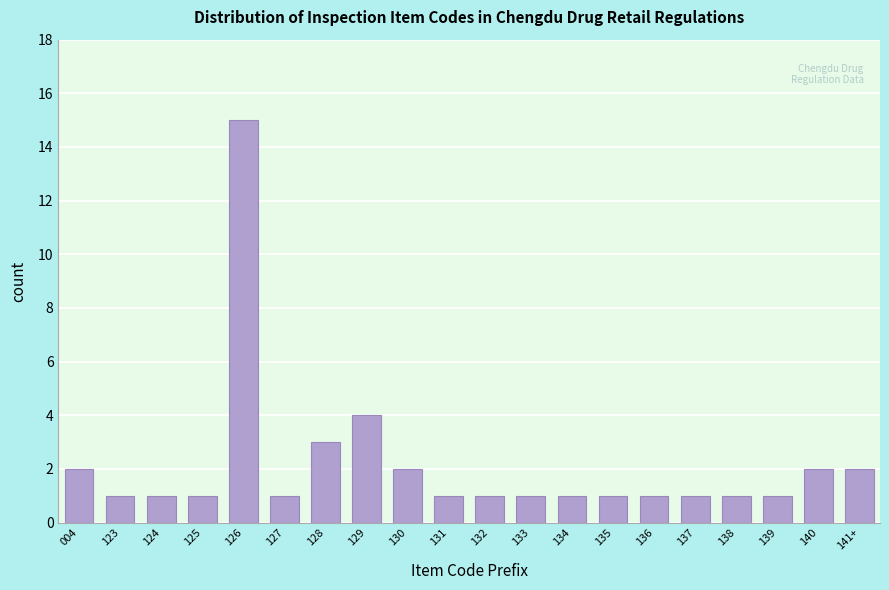

Reading left to right, list all the values displayed in this chart.

2	1	1	1	15	1	3	4	2	1	1	1	1	1	1	1	1	1	2	2